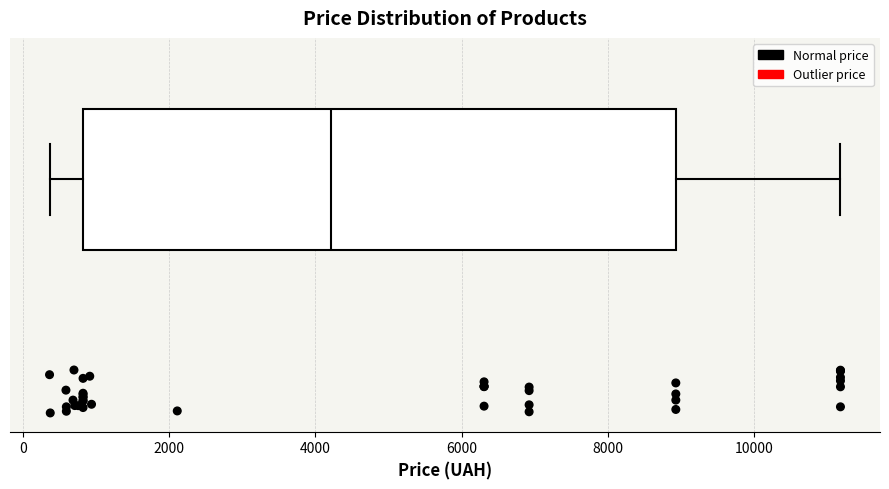

Read this box plot against the x-axis: the position of the median line, the range covered by the box, and the ends of both whiskers. The values are not printed on the chart, so give them approximately, as read against the axis.

median 4200, box 800 to 9000, whiskers 400 to 11200